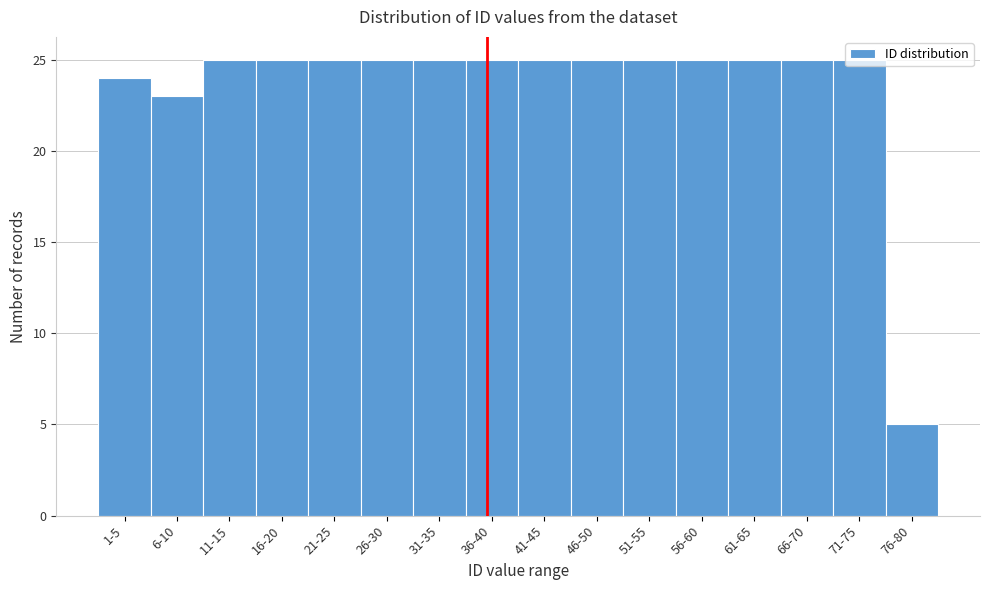

What is the average value?

24